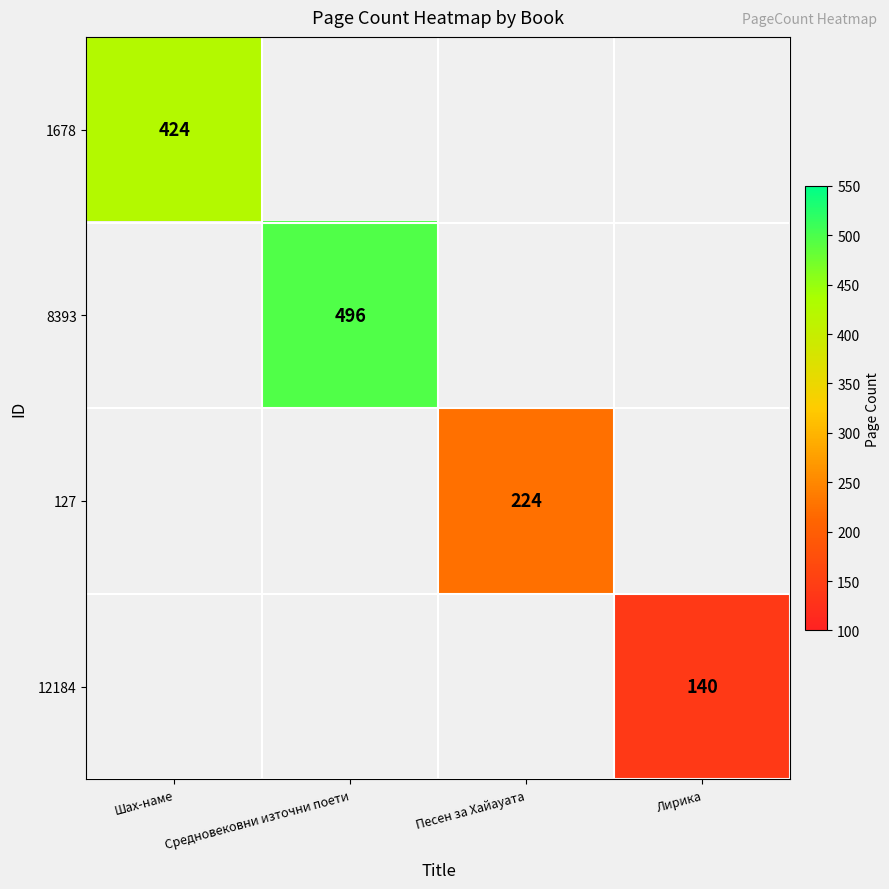

Count the number of data series in this chart.

4